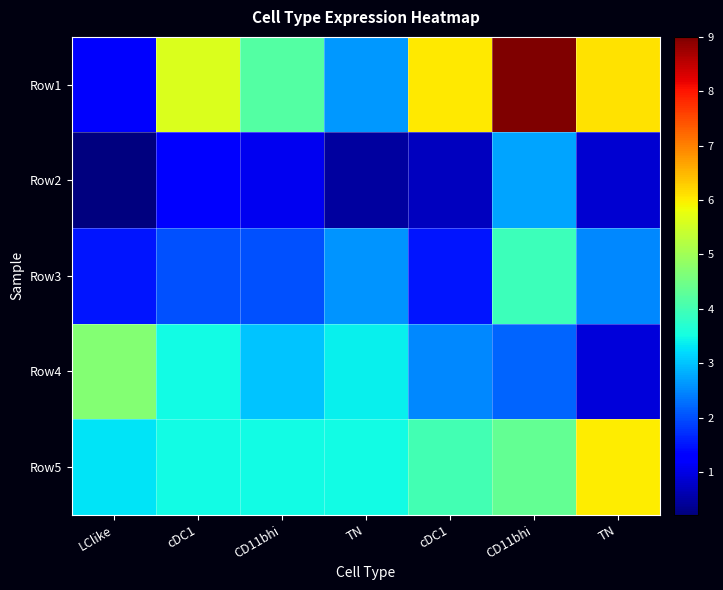

At TN, list the series in order from smallest to largest.

row_1, row_2, row_0, row_3, row_4